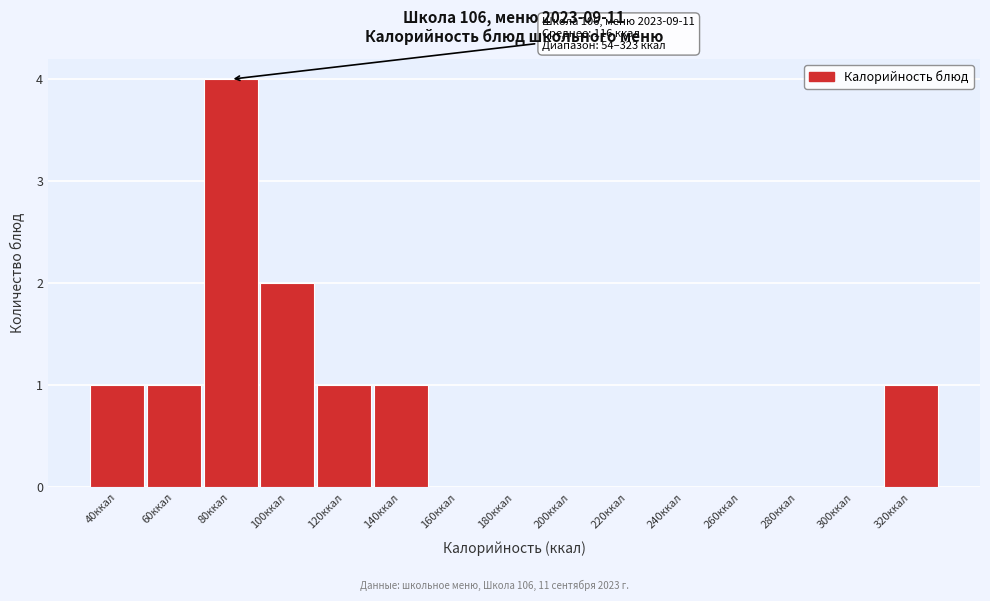

Reading right to left, extract all data points from this chart.

320ккал=1	300ккал=0	280ккал=0	260ккал=0	240ккал=0	220ккал=0	200ккал=0	180ккал=0	160ккал=0	140ккал=1	120ккал=1	100ккал=2	80ккал=4	60ккал=1	40ккал=1